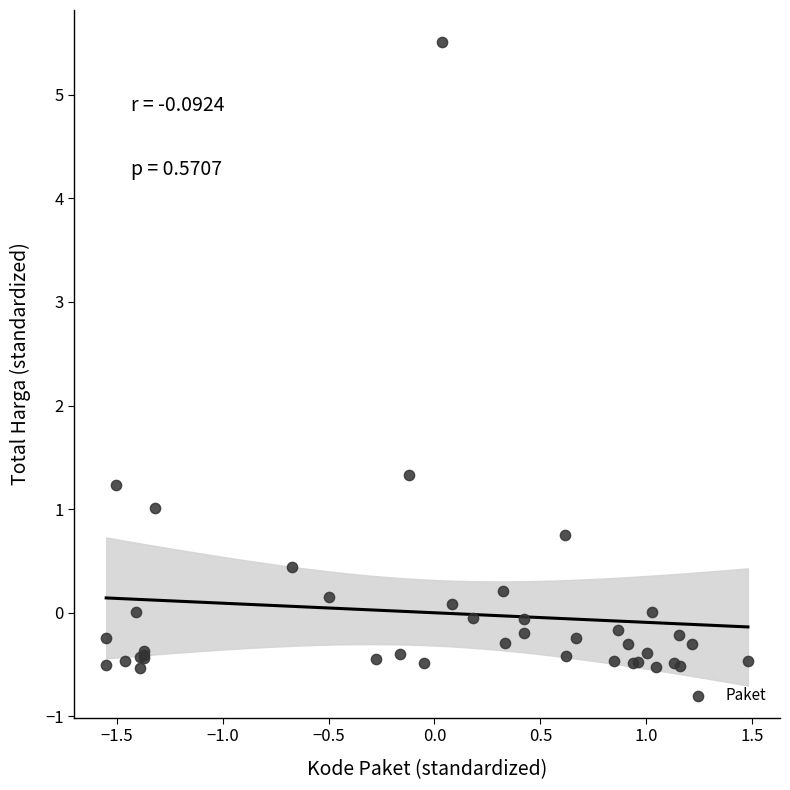

What Y value in the scatter plot is closest to 2?

1.3